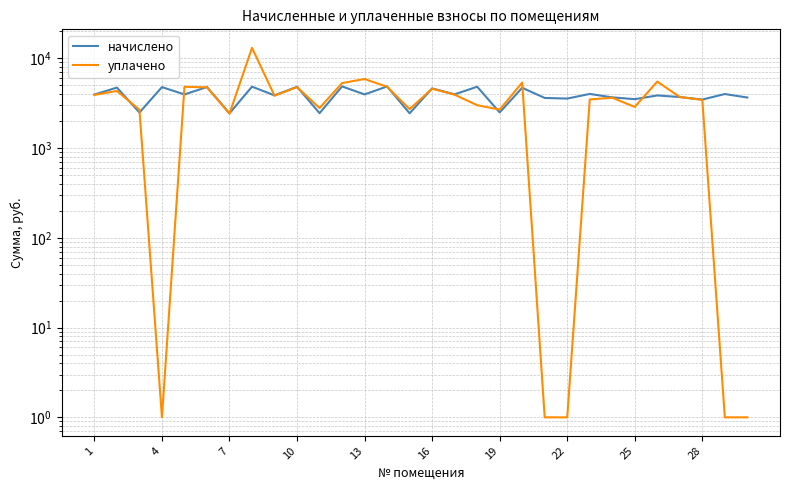

How many values in the начислено series are below 3956?

15